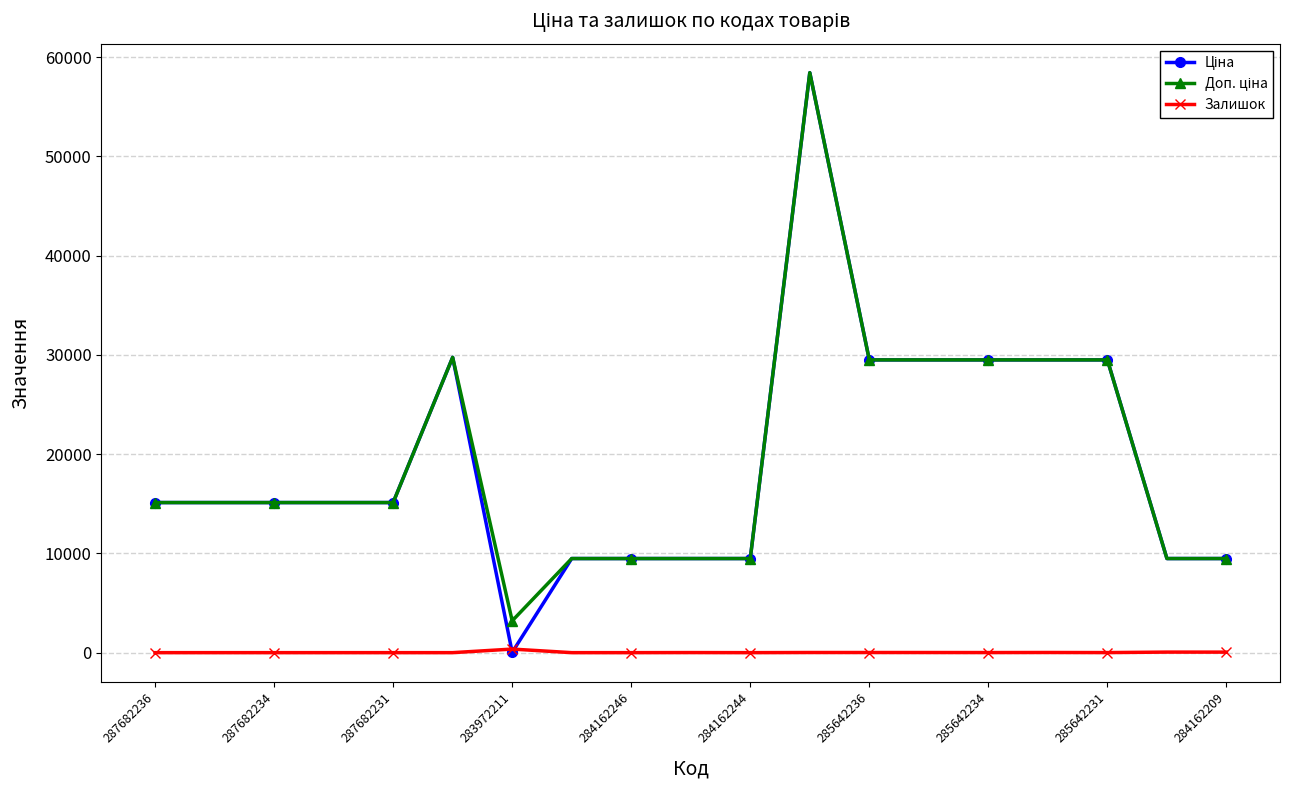

True or false: Залишок has more than 2 interior local peaks.

True